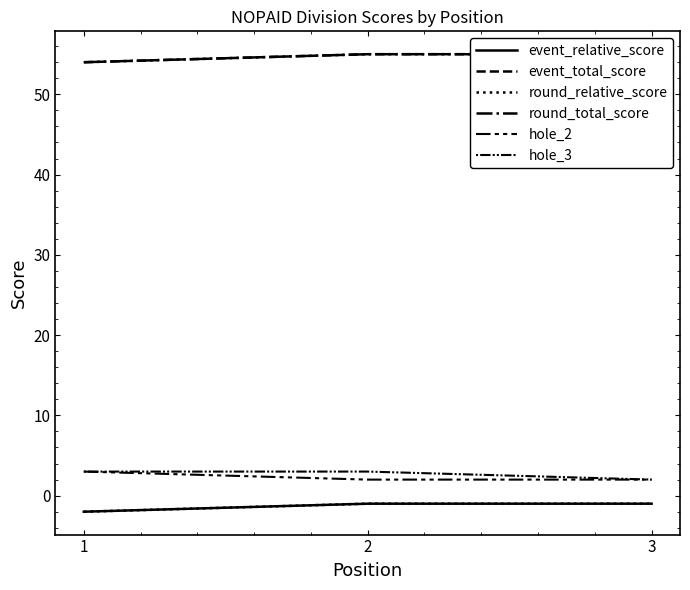

What is the total value across all series at 1?

110